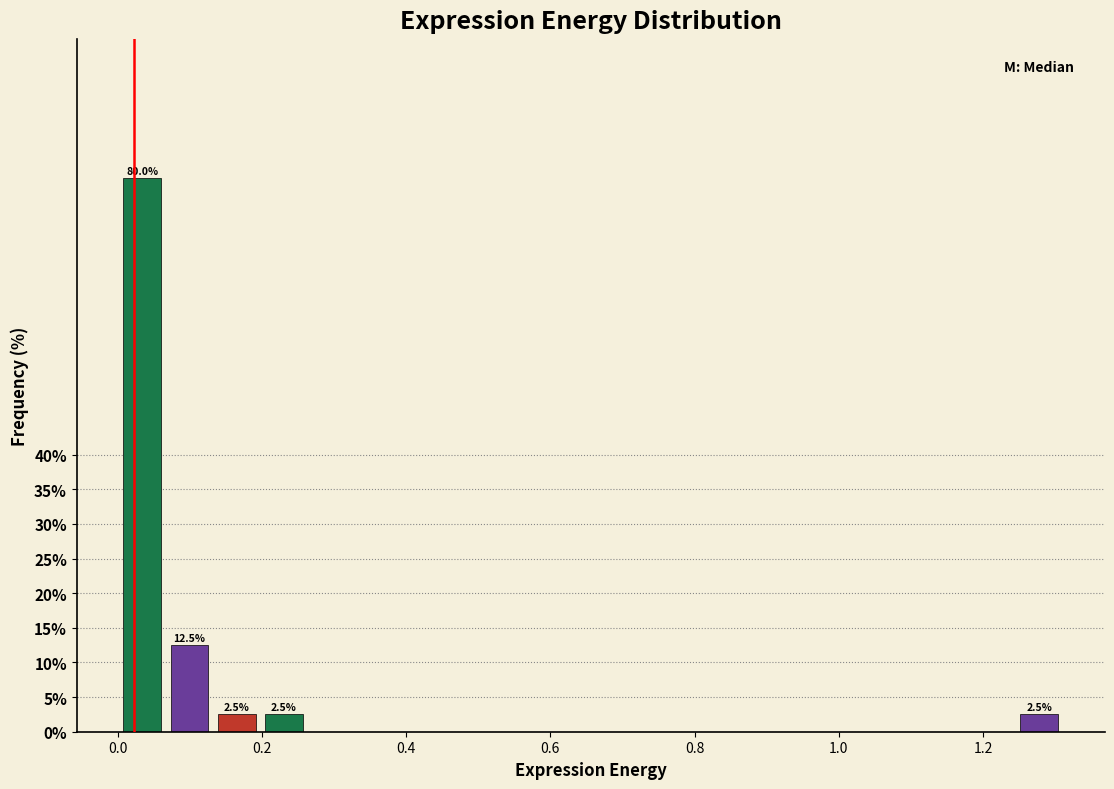

Read against the x-axis, roughly where is the centre of the tallest bar?

0.04